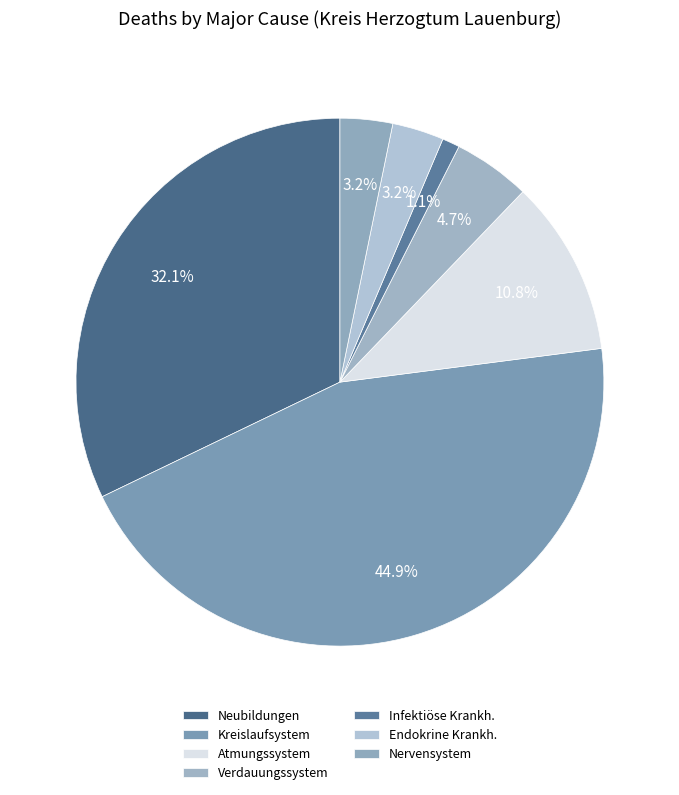

Which slice is the largest?

Krankheiten des Kreislaufsystems (Kapitel IX)